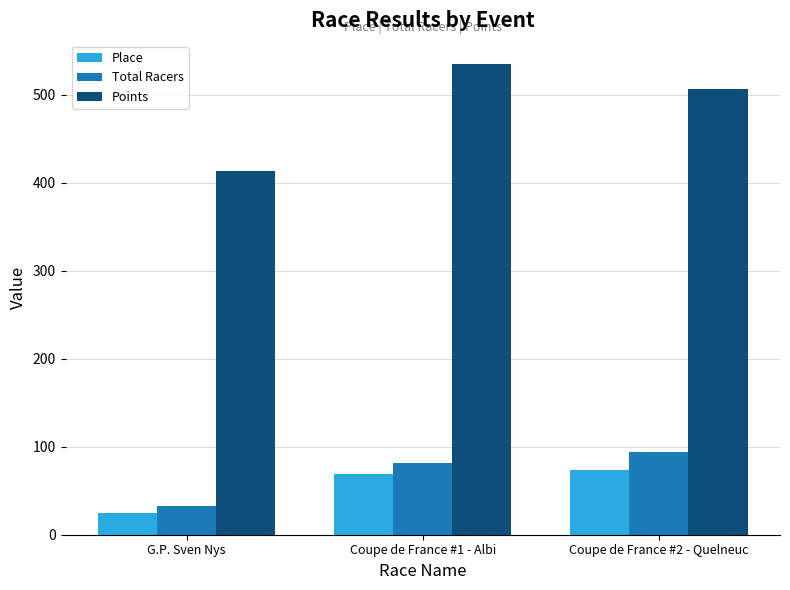

At Coupe de France #1 - Albi, list the series in order from largest to smallest.

Points, Total Racers, Place